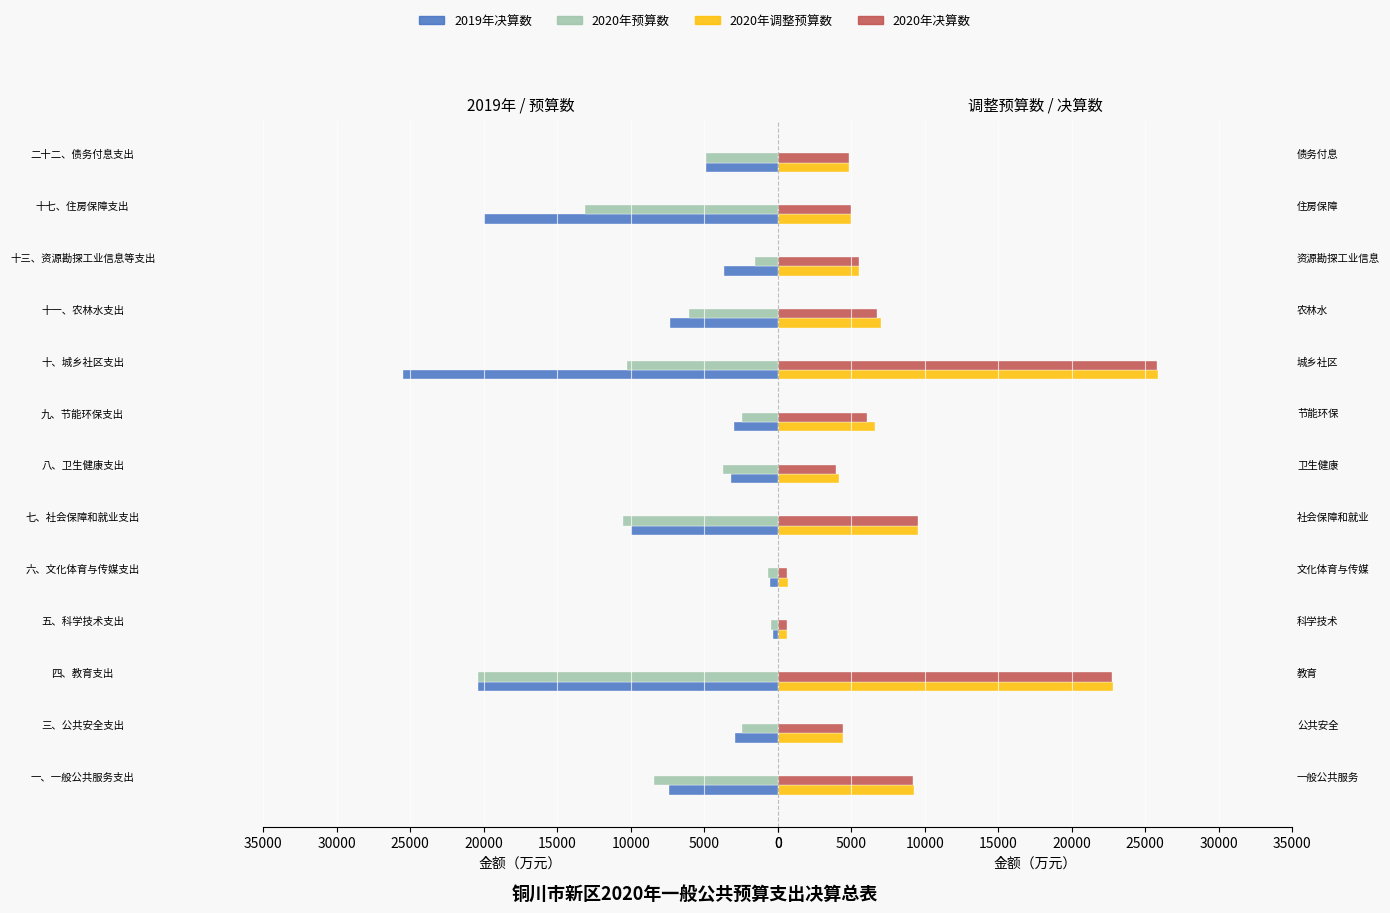

What are all the series names shown in the legend?

2019年决算数, 2020年预算数, 2020年调整预算数, 2020年决算数